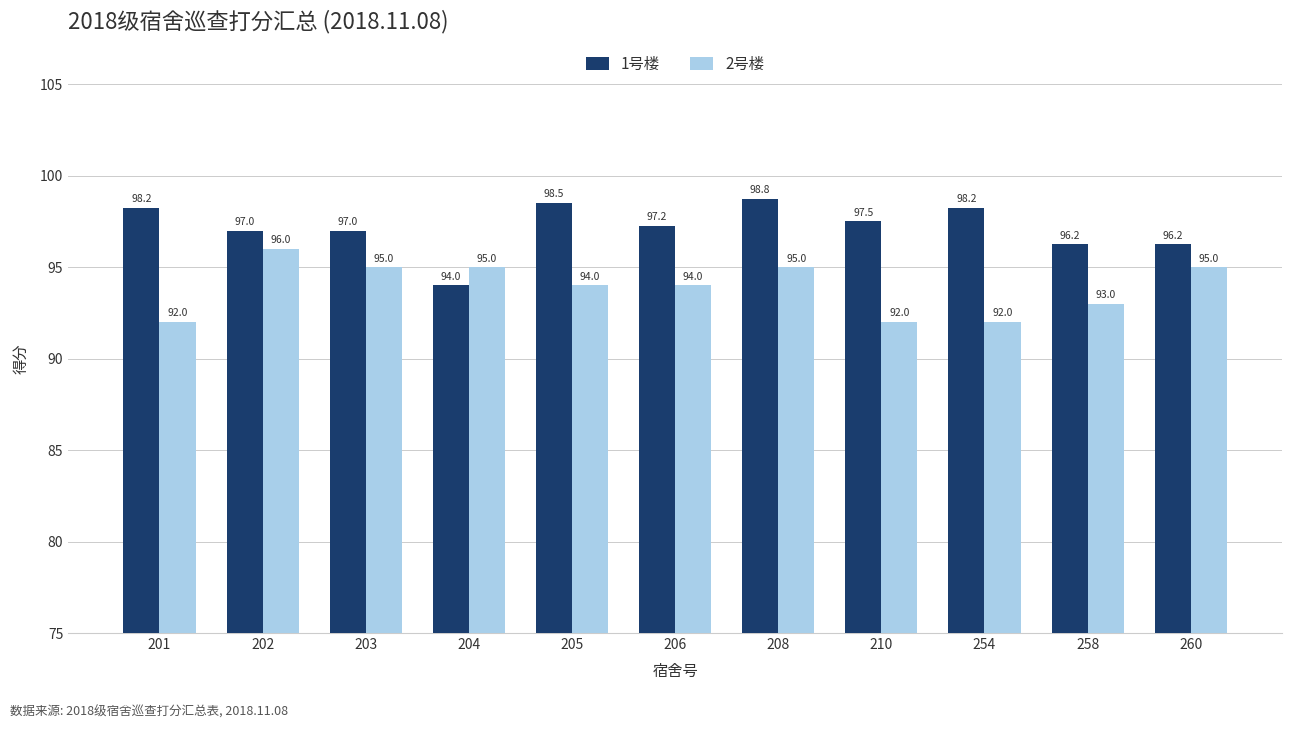

Rank the series at 254 from highest to lowest value.

1号楼, 2号楼